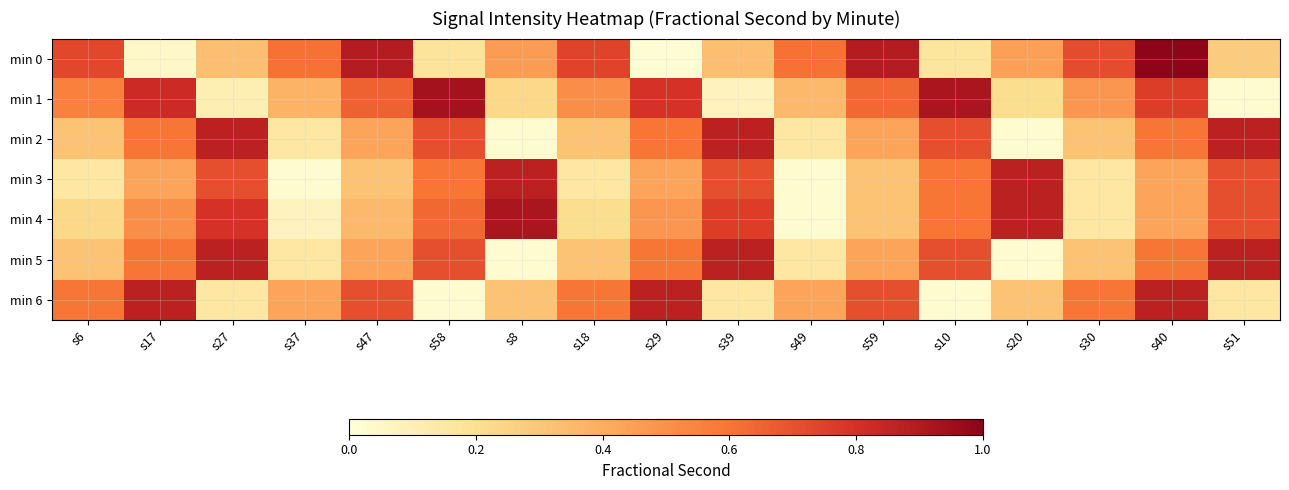

Reading left to right, transcribe all the data shown in this chart.

min 0: s6=0.7	s17=0.0	s27=0.3	s37=0.6	s47=0.9	s58=0.2	s8=0.5	s18=0.7	s29=0.0	s39=0.3	s49=0.6	s59=0.9	s10=0.2	s20=0.4	s30=0.7	s40=1.0	s51=0.3
min 1: s6=0.6	s17=0.8	s27=0.1	s37=0.4	s47=0.7	s58=0.9	s8=0.2	s18=0.5	s29=0.8	s39=0.1	s49=0.4	s59=0.6	s10=0.9	s20=0.2	s30=0.5	s40=0.8	s51=0.0
min 2: s6=0.3	s17=0.6	s27=0.9	s37=0.2	s47=0.4	s58=0.7	s8=0.0	s18=0.3	s29=0.6	s39=0.9	s49=0.2	s59=0.4	s10=0.7	s20=0.0	s30=0.3	s40=0.6	s51=0.9
min 3: s6=0.2	s17=0.4	s27=0.7	s37=0.0	s47=0.3	s58=0.6	s8=0.9	s18=0.2	s29=0.4	s39=0.7	s49=0.0	s59=0.3	s10=0.6	s20=0.9	s30=0.2	s40=0.4	s51=0.7
min 4: s6=0.2	s17=0.5	s27=0.8	s37=0.1	s47=0.4	s58=0.6	s8=0.9	s18=0.2	s29=0.5	s39=0.8	s49=0.0	s59=0.3	s10=0.6	s20=0.9	s30=0.2	s40=0.4	s51=0.7
min 5: s6=0.3	s17=0.6	s27=0.9	s37=0.2	s47=0.4	s58=0.7	s8=0.0	s18=0.3	s29=0.6	s39=0.9	s49=0.2	s59=0.4	s10=0.7	s20=0.0	s30=0.3	s40=0.6	s51=0.9
min 6: s6=0.6	s17=0.9	s27=0.2	s37=0.4	s47=0.7	s58=0.0	s8=0.3	s18=0.6	s29=0.9	s39=0.2	s49=0.4	s59=0.7	s10=0.0	s20=0.3	s30=0.6	s40=0.9	s51=0.2